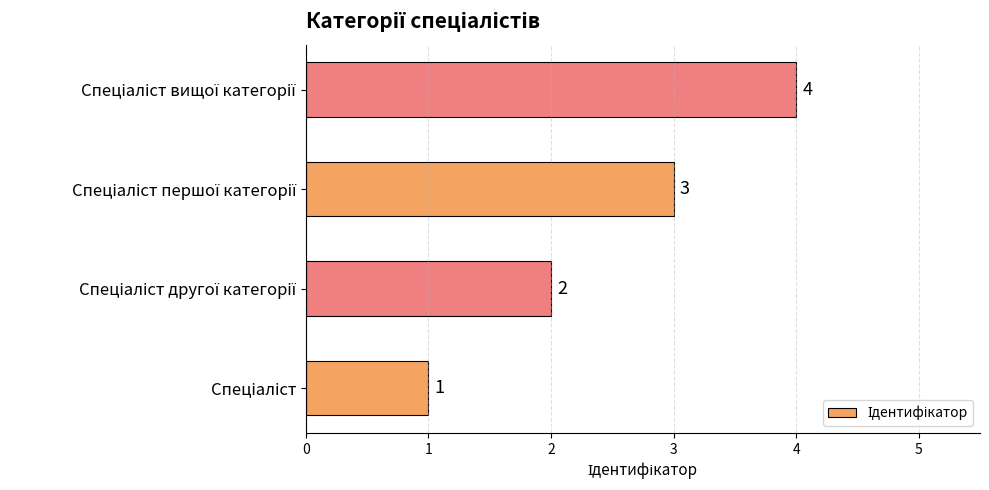

What is the difference between the maximum and minimum values?

3